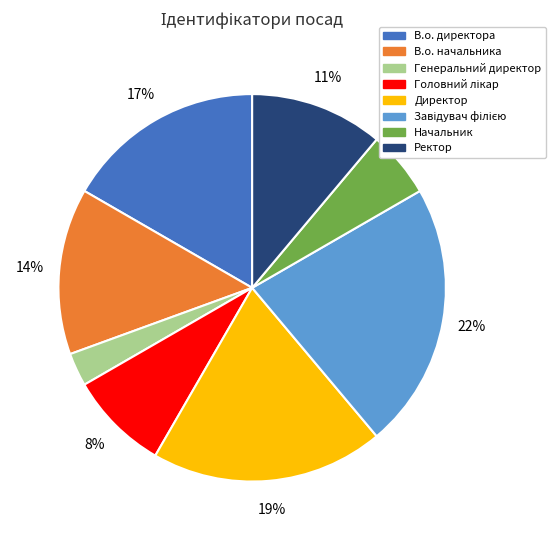

Does any single category account for the majority?

No